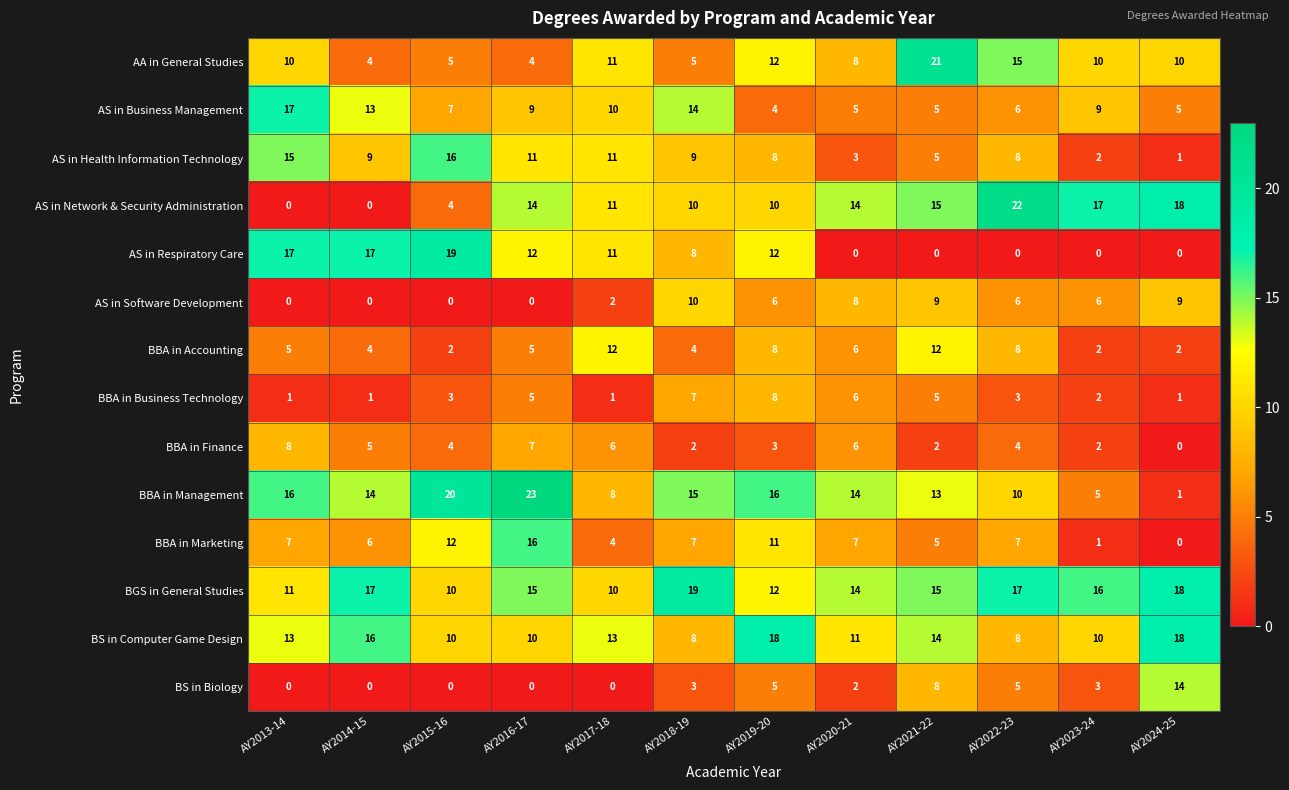

Which label corresponds to the largest value in the chart?

AY2016-17